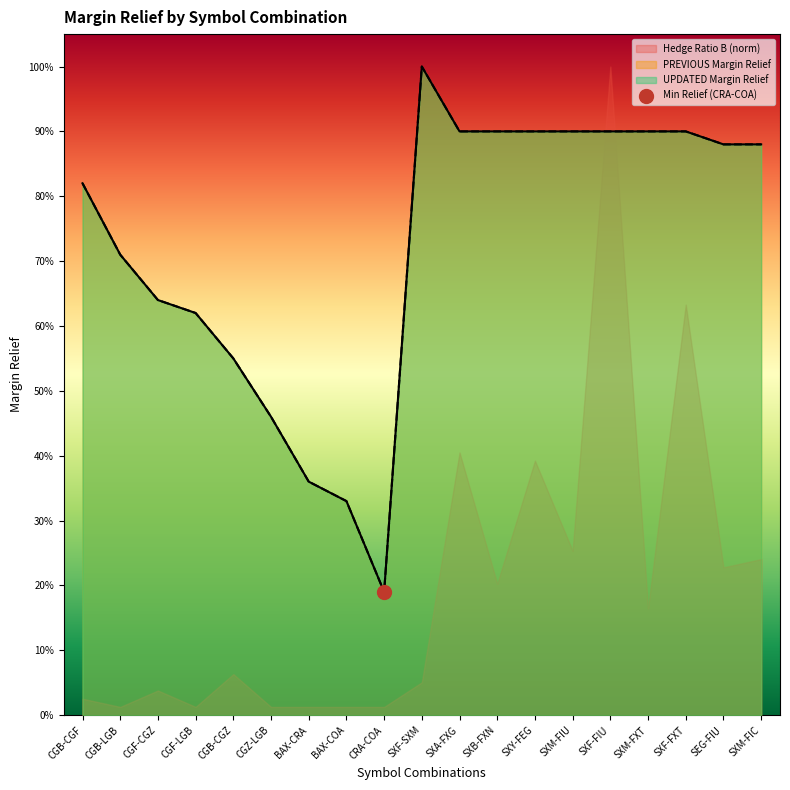

True or false: UPDATED Margin Relief and PREVIOUS Margin Relief intersect in this chart.

False